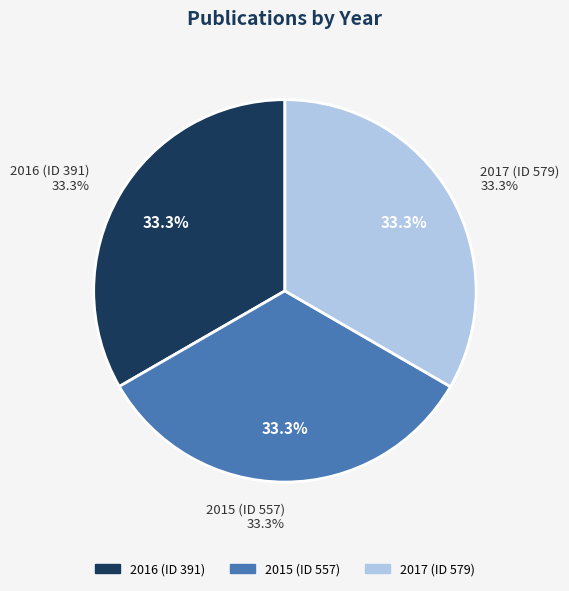

Is 2015 (ID 557) the majority of the pie?

No